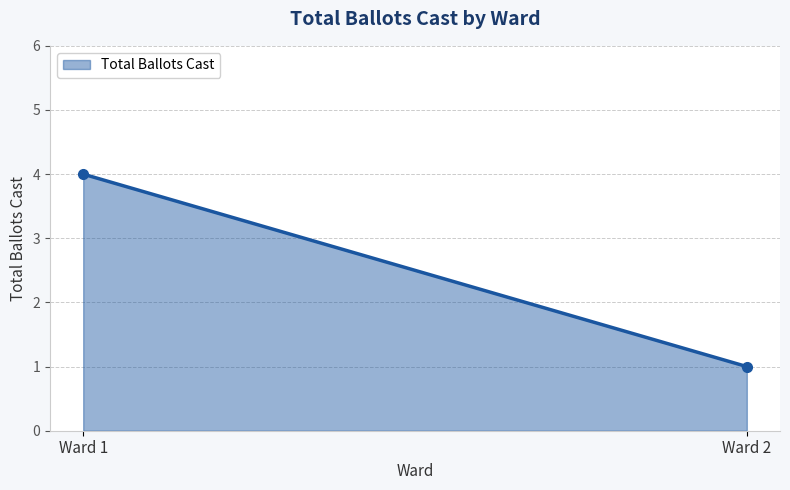

Reading left to right, list all the values displayed in this chart.

Ward 1=4	Ward 2=1